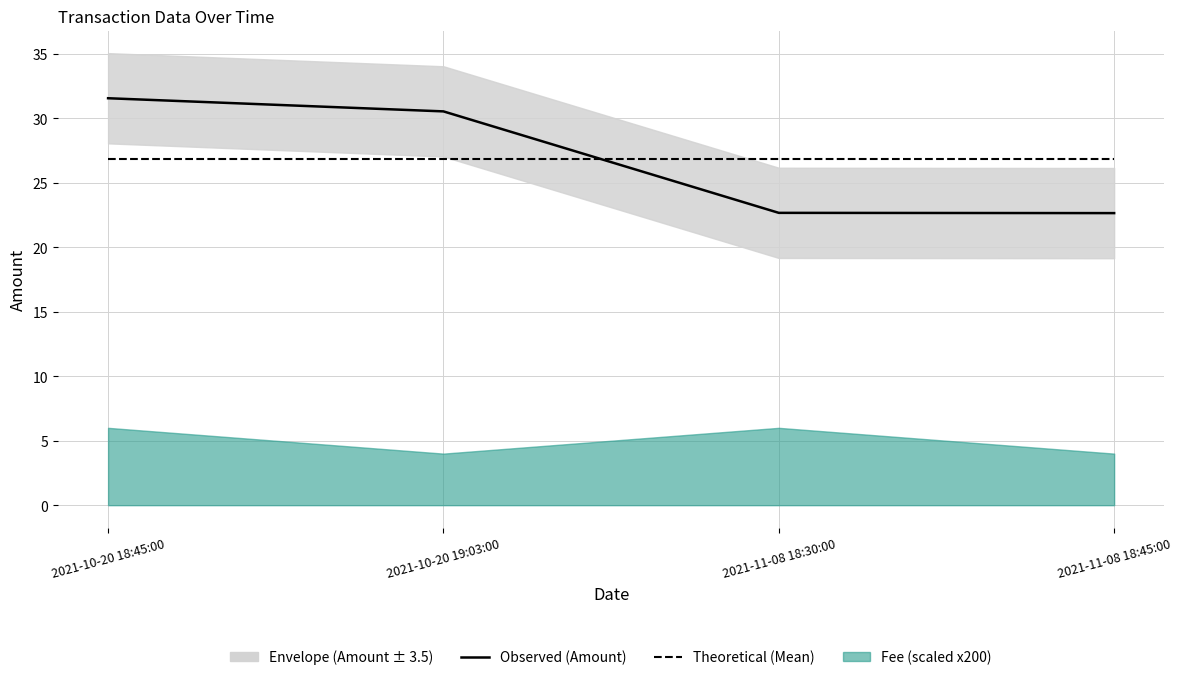

Which series has the largest total across all categories?

Observed (Amount)